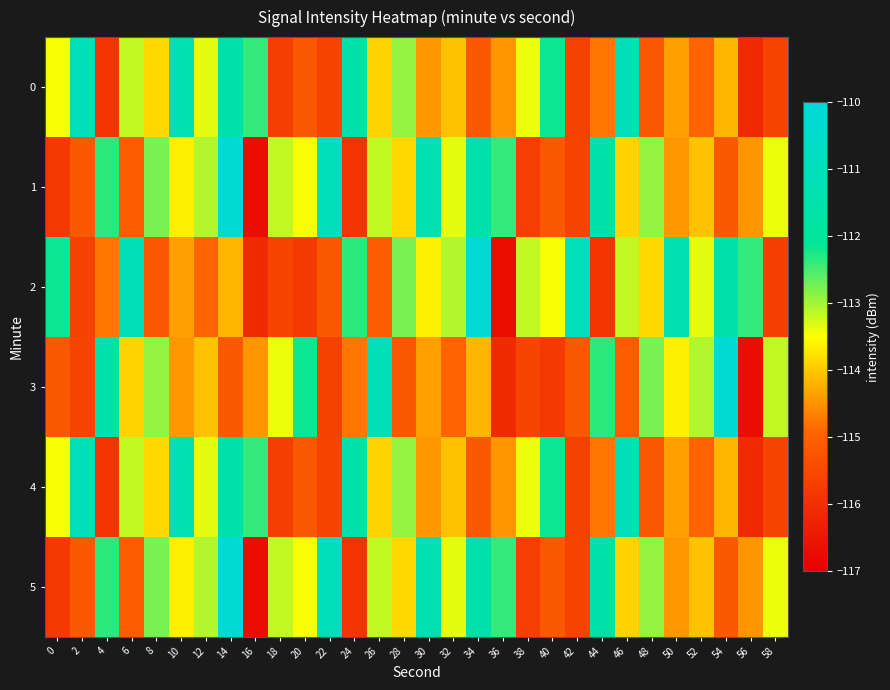

Rank the series at 36 from highest to lowest value.

1, 5, 0, 4, 3, 2